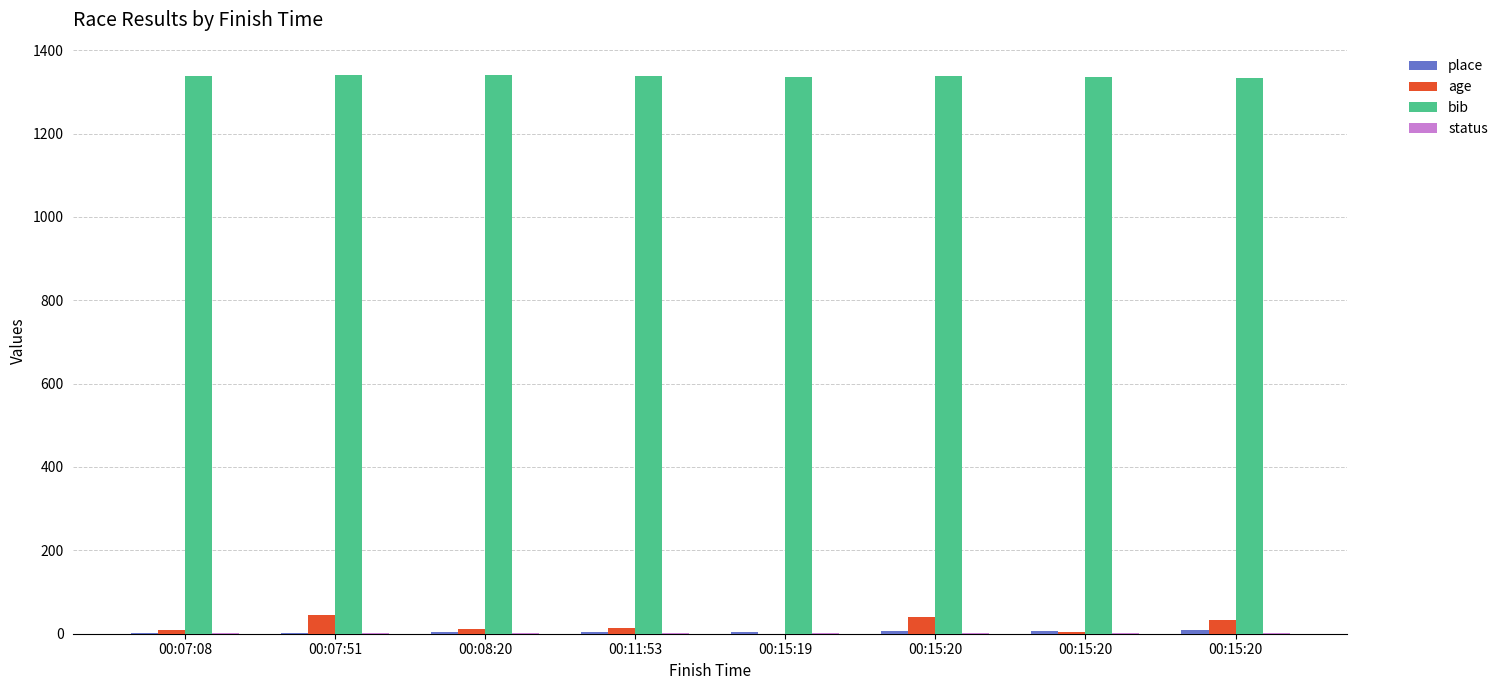

At which label does place first exceed 5?

00:15:20